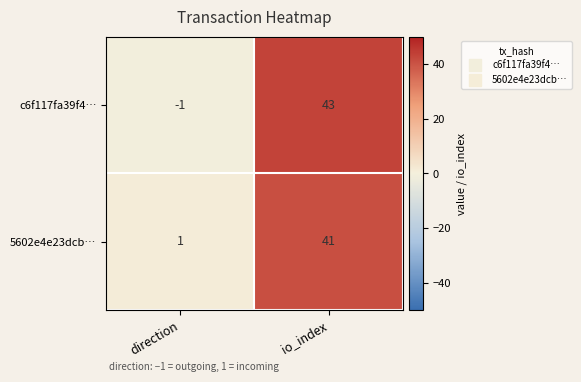

At how many categories does at least one series exceed 19?

1